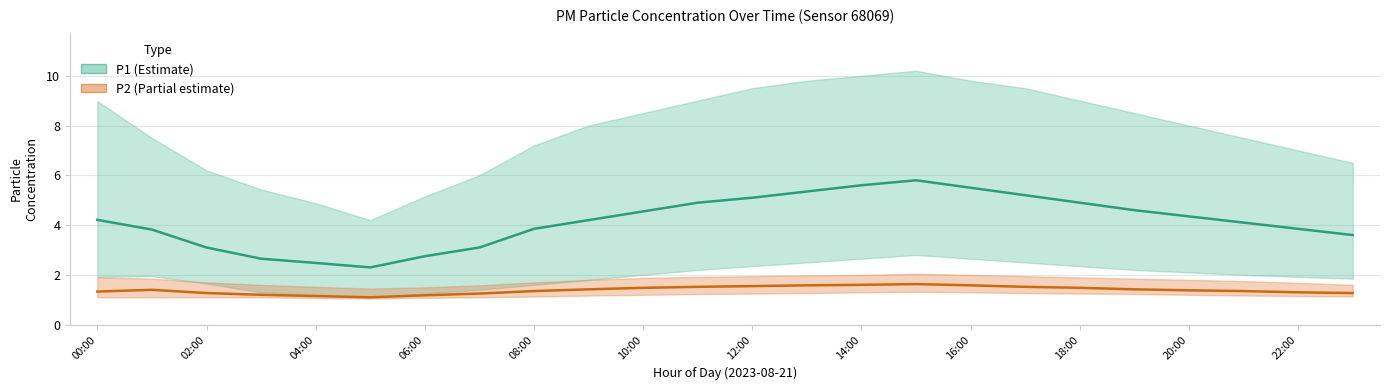

Does the chart have visible grid lines?

Yes